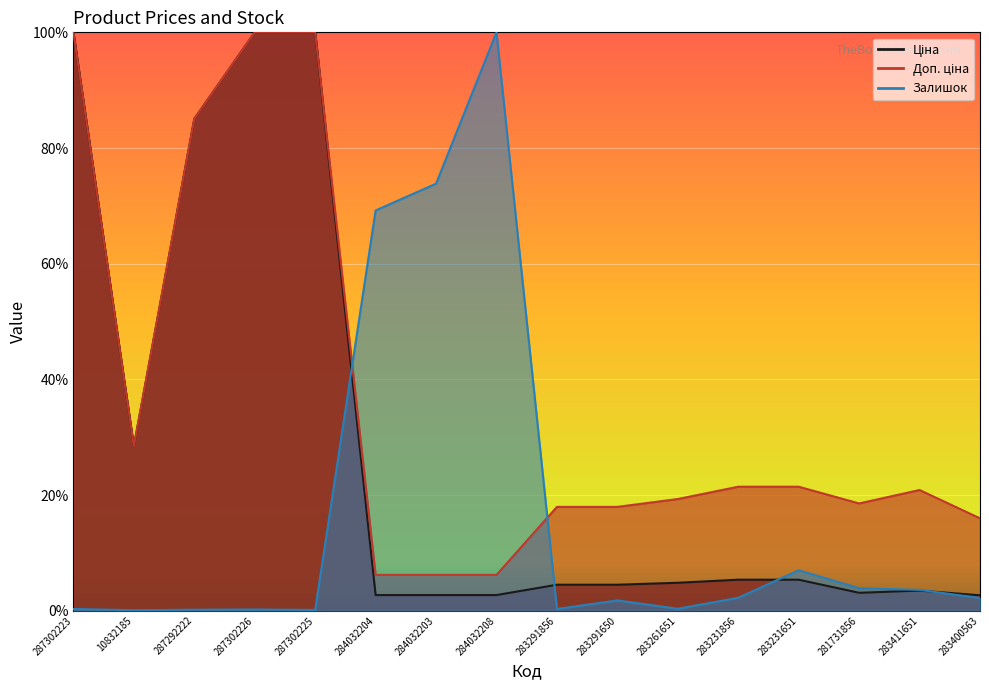

True or false: Доп. ціна has more than 2 points higher than both neighbors.

False